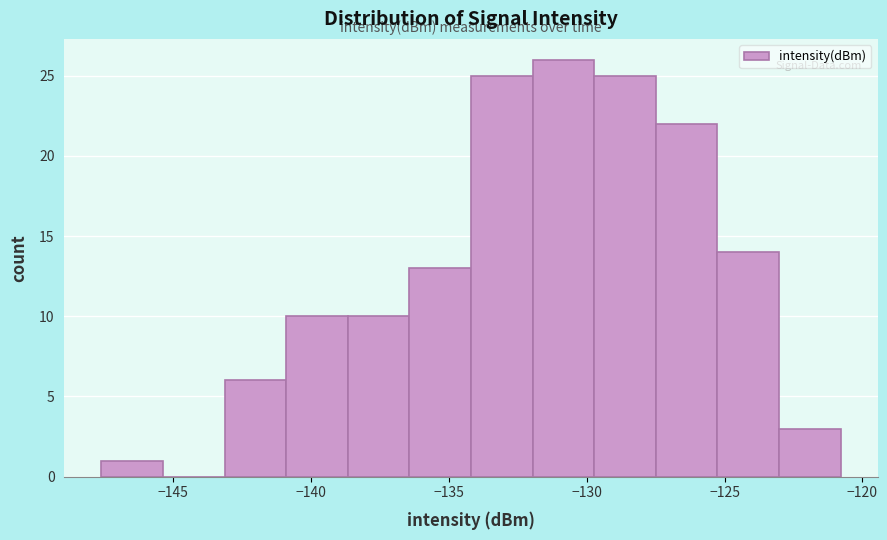

Which range on the x-axis has the tallest bar?

-132.0 to -129.5